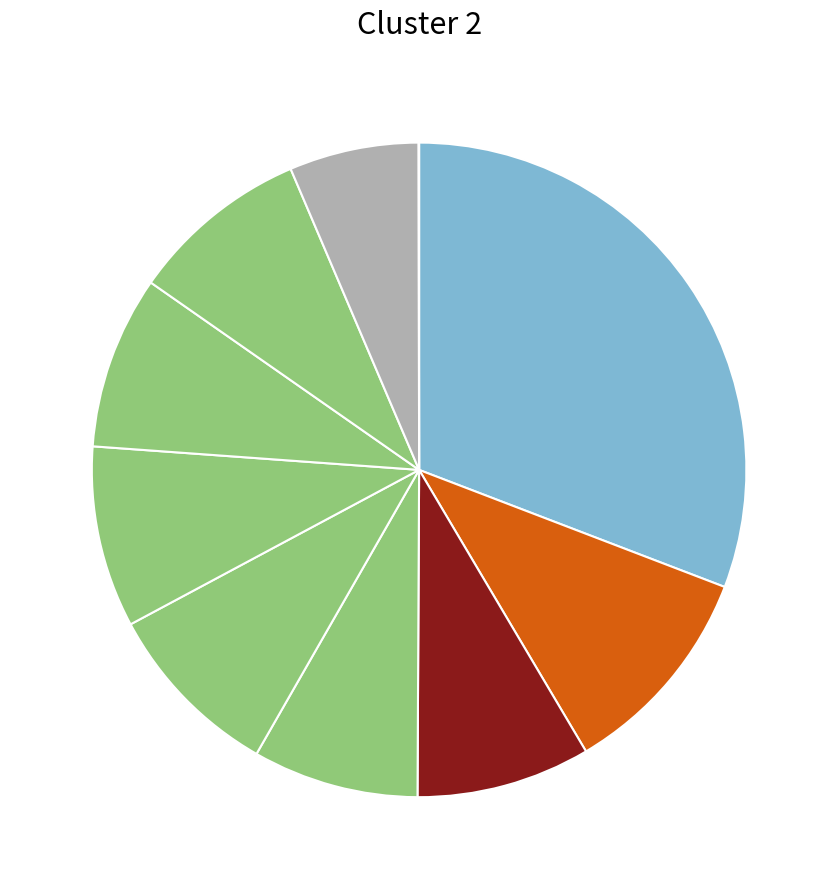

Rank the categories by value from lowest to highest.

pct95, pct85, pct35, pct65, pct25, pct75, pct45, pct55, pct15, pct05